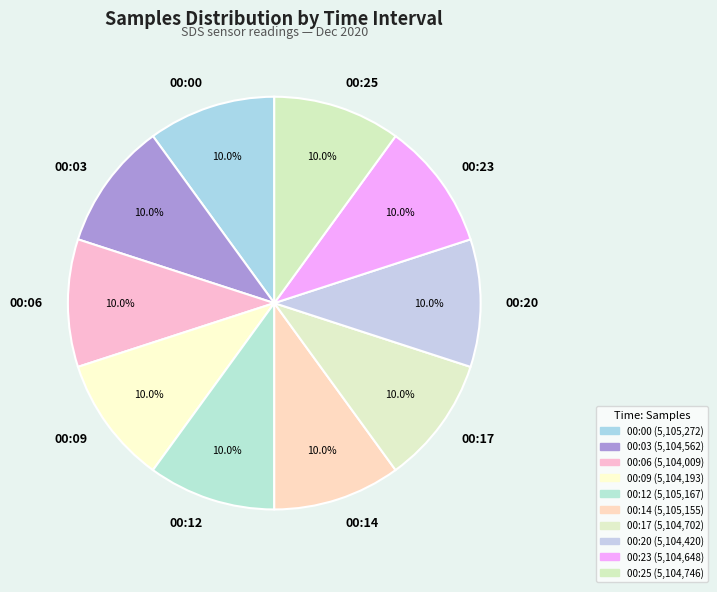

Count the number of slices in the pie.

10